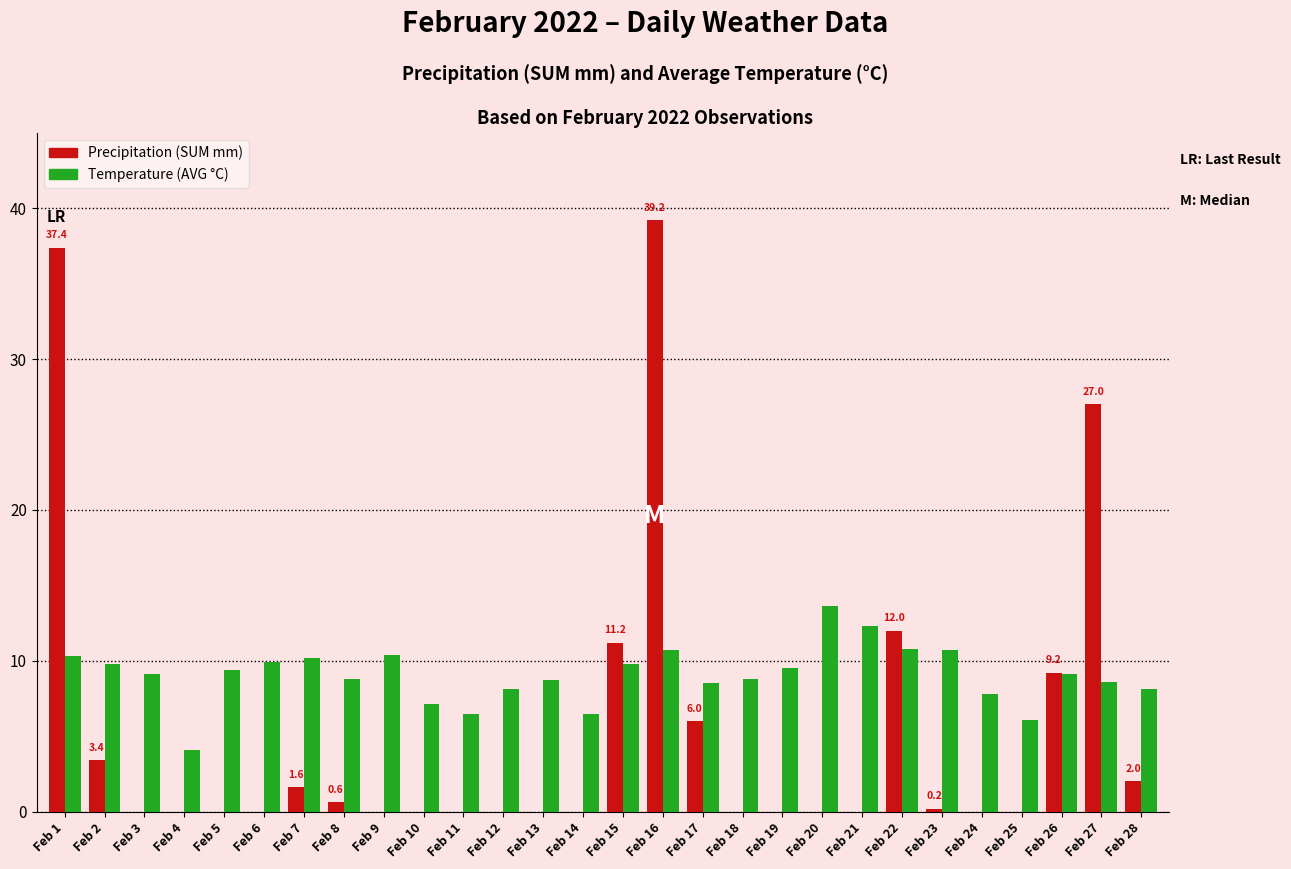

Between Feb 10 and Feb 15, which series saw the biggest shift?

Precipitation (SUM mm)